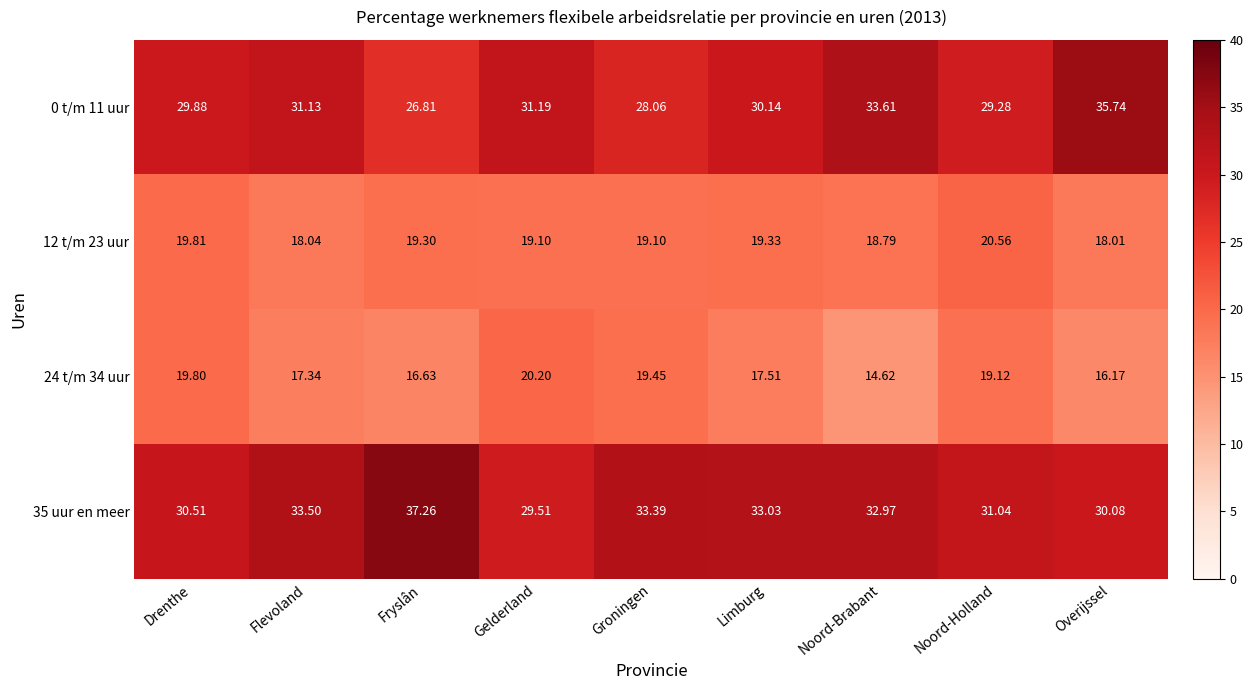

What is the total value across all series at Limburg?

100.0